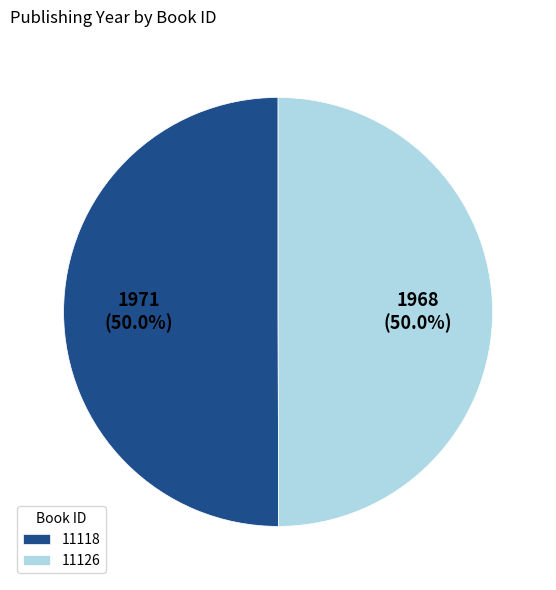

Count the number of slices in the pie.

2